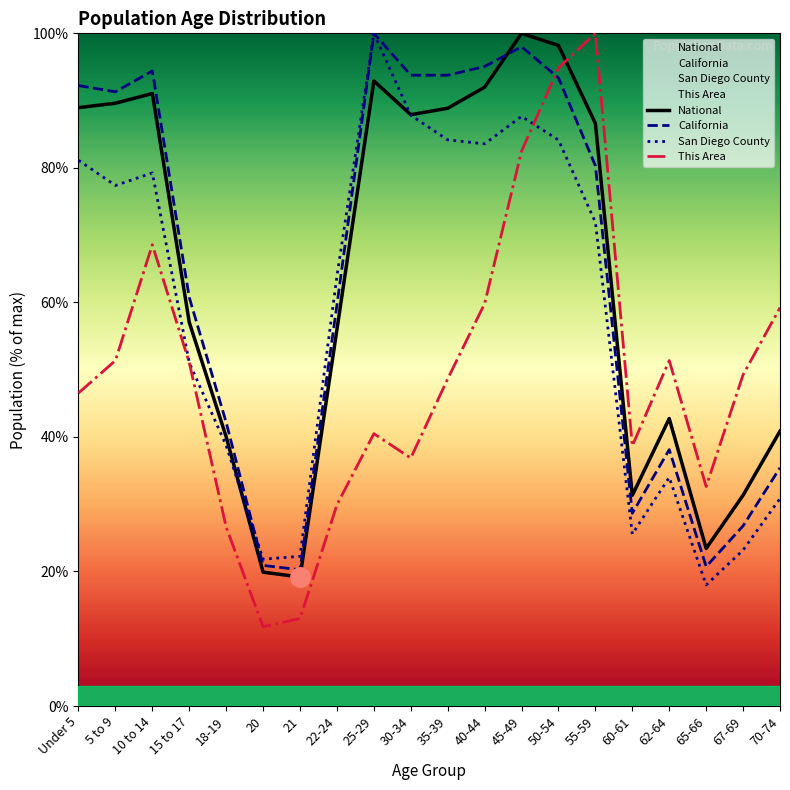

At 21, list the series in order from largest to smallest.

San Diego County, California, National, This Area